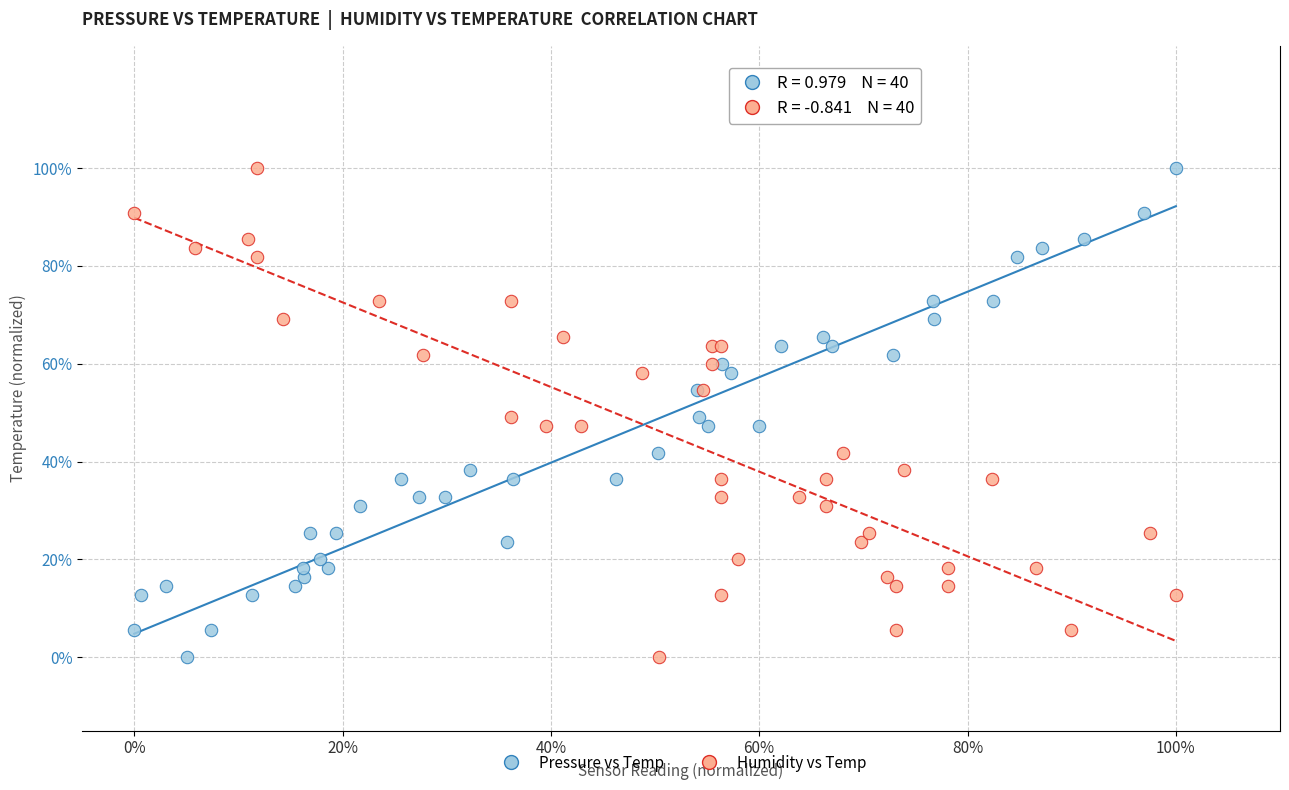

What are all the series names shown in the legend?

Pressure vs Temp, Humidity vs Temp